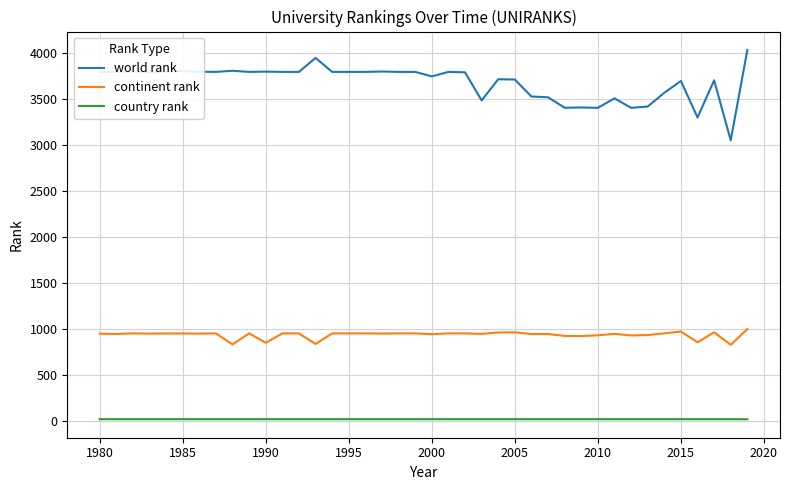

Which series has the largest range (max minus min)?

world rank